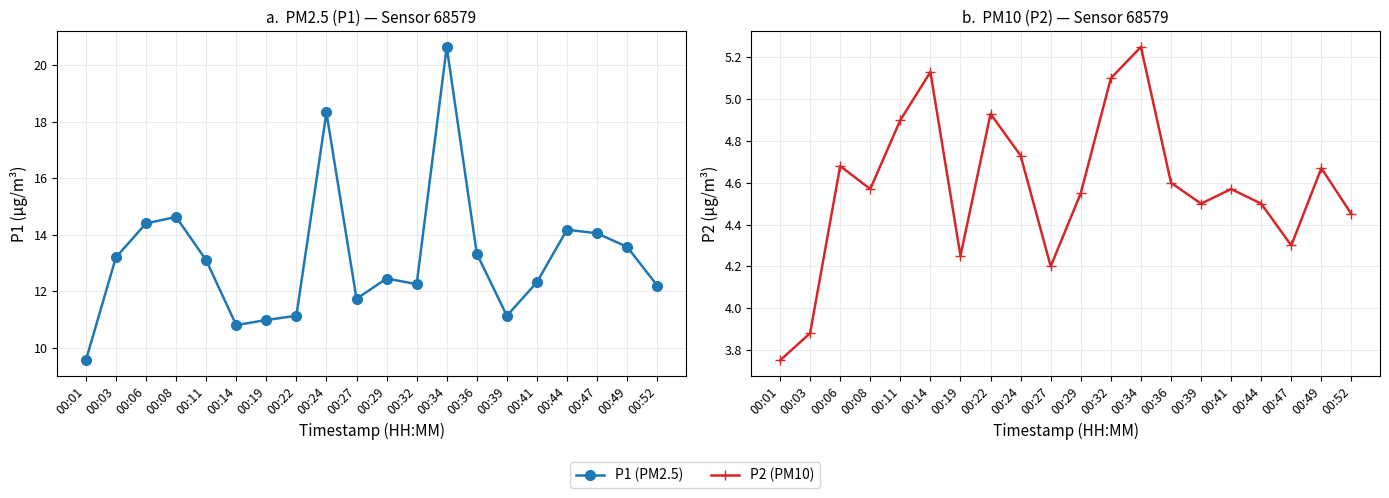

The P2 (PM10) series shows 6.9 at 00:03. True or false?

False